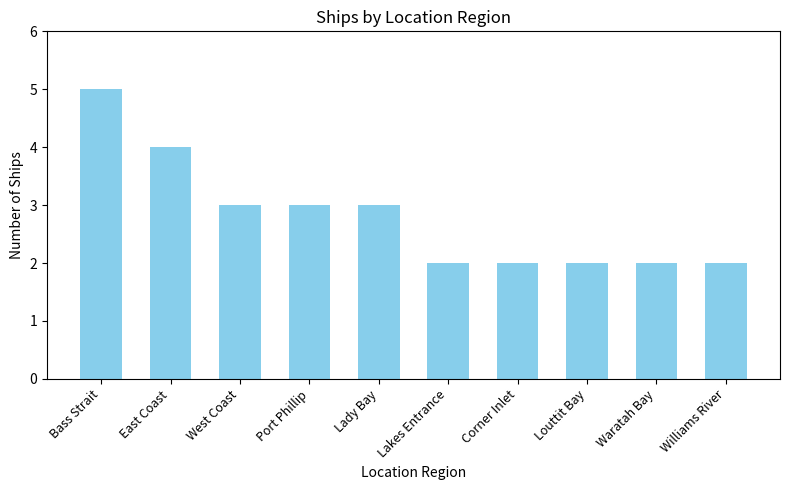

How many bars are there in total?

10